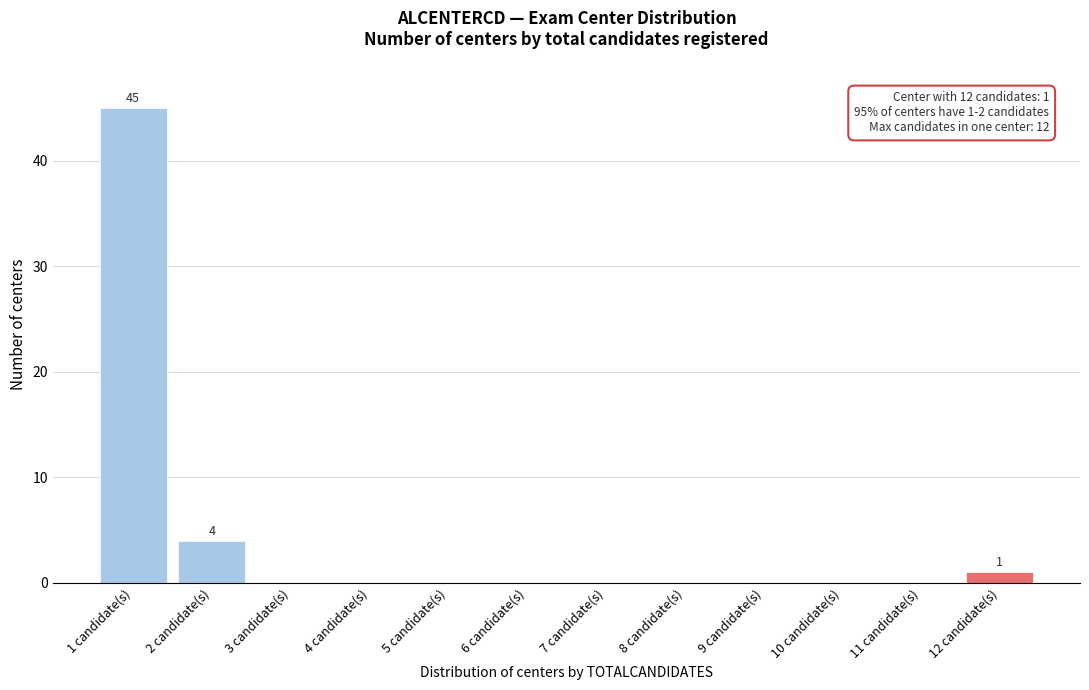

Reading left to right, list all the values displayed in this chart.

1 candidate(s)=45	2 candidate(s)=4	3 candidate(s)=0	4 candidate(s)=0	5 candidate(s)=0	6 candidate(s)=0	7 candidate(s)=0	8 candidate(s)=0	9 candidate(s)=0	10 candidate(s)=0	11 candidate(s)=0	12 candidate(s)=1